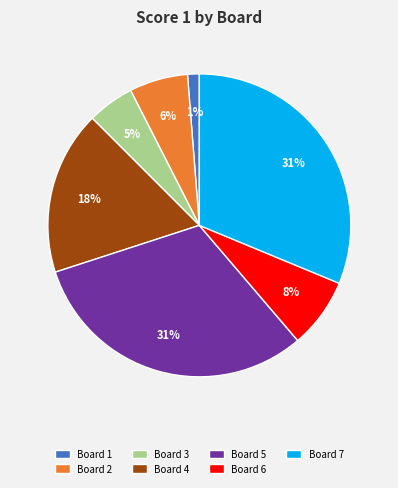

To the nearest percent, what is the difference between the largest and smallest slice percentages?

30%